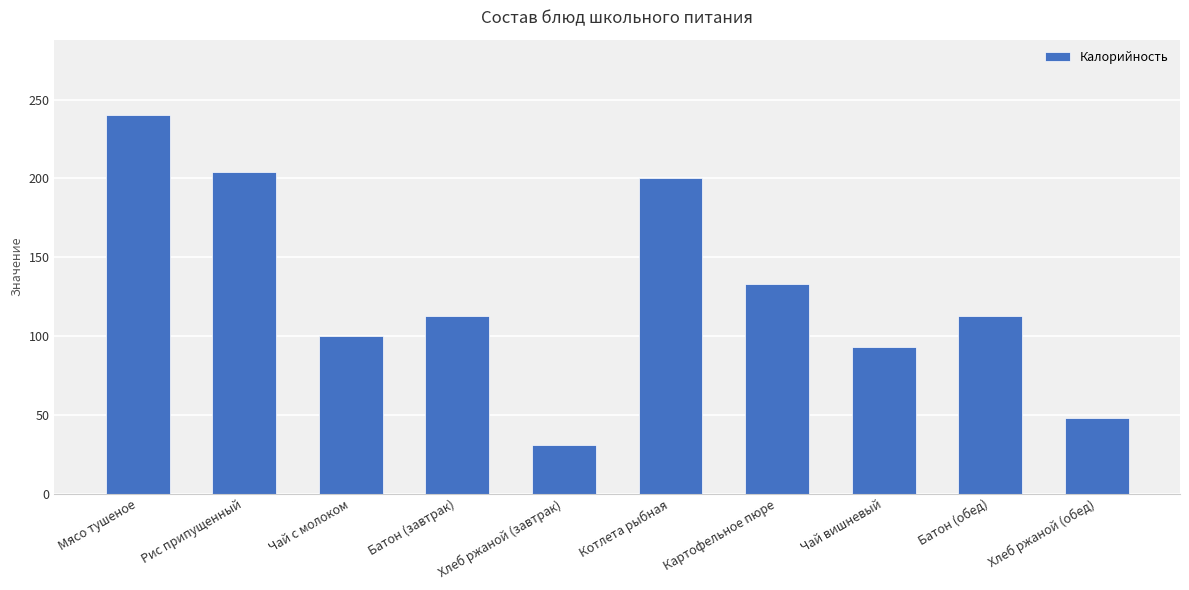

What is the minimum value shown in the chart?

31